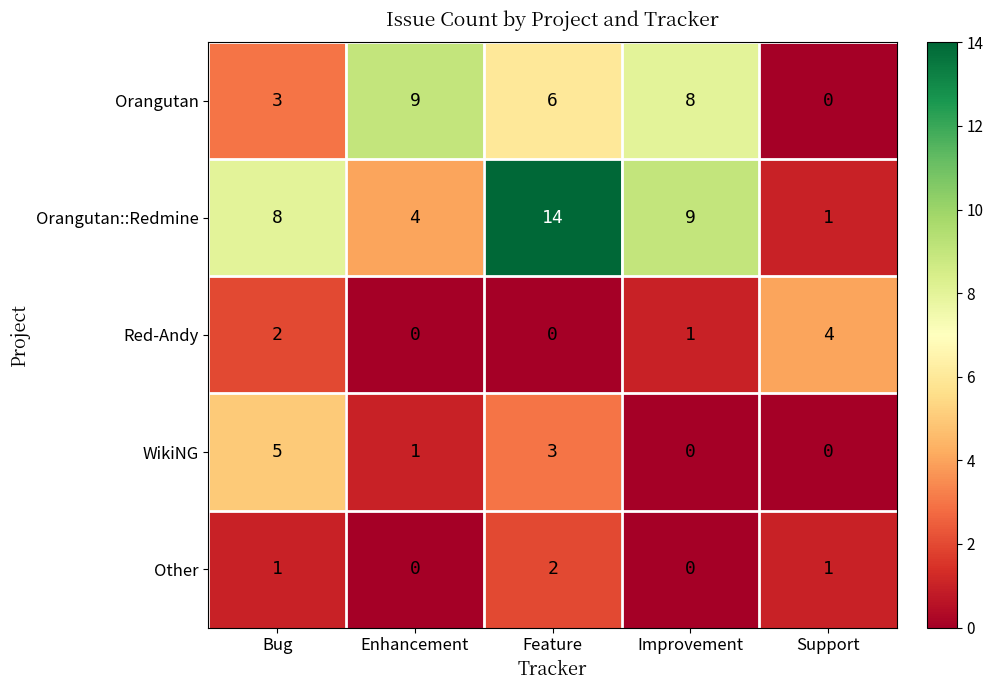

What is the difference between the highest and lowest values at Enhancement?

9